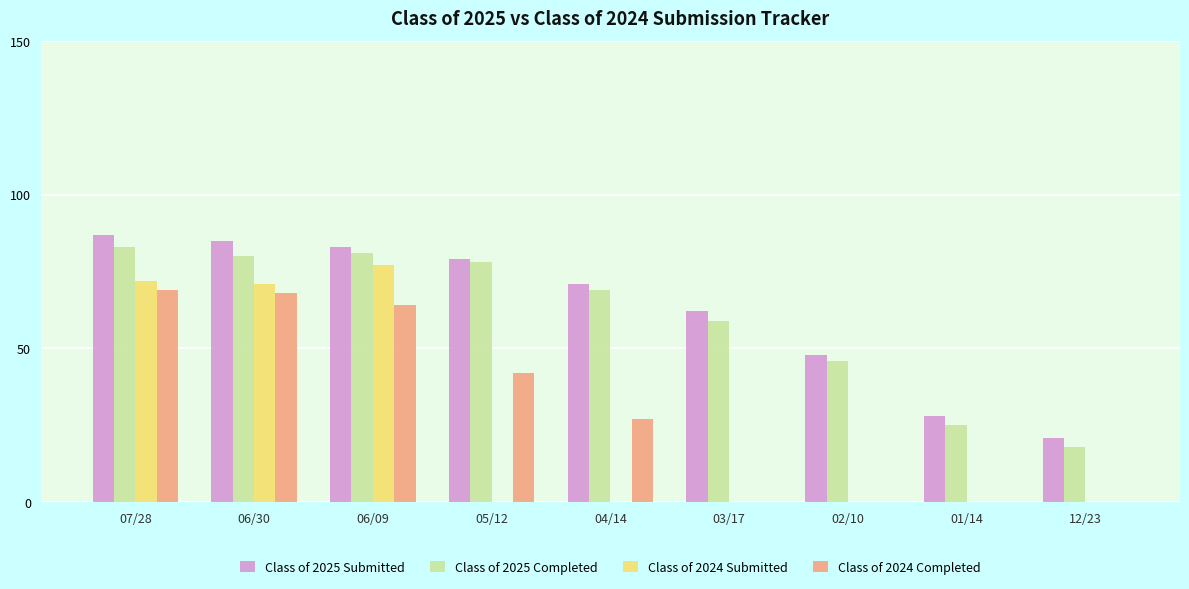

Does the chart contain stacked bars?

No